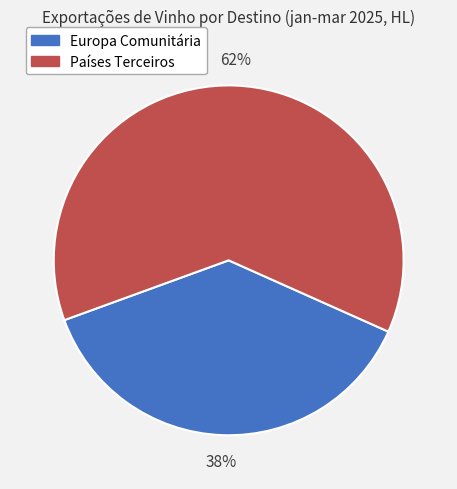

Which slice is the largest?

Países Terceiros